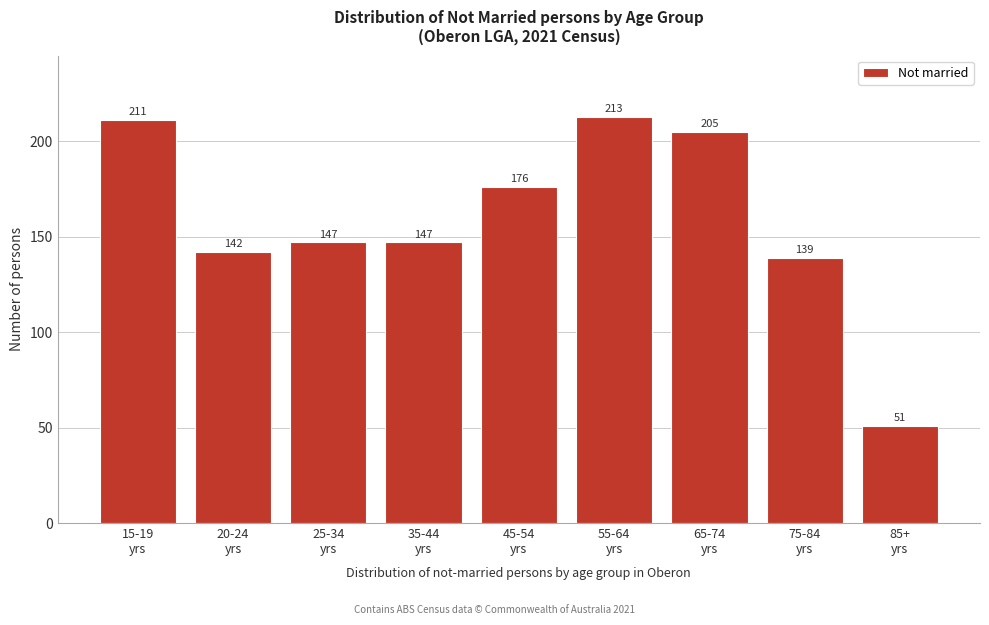

Reading left to right, what are all the values shown in this chart?

211	142	147	147	176	213	205	139	51